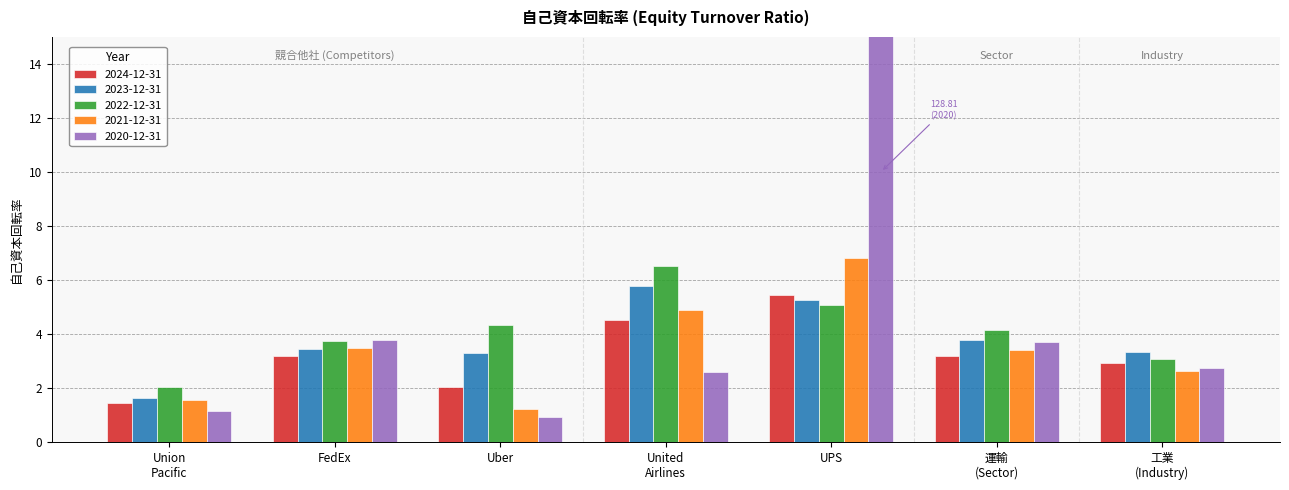

Is the value of 2021-12-31 at 工業 (Industry) greater than the value of 2020-12-31 at 運輸 (Sector)?

No